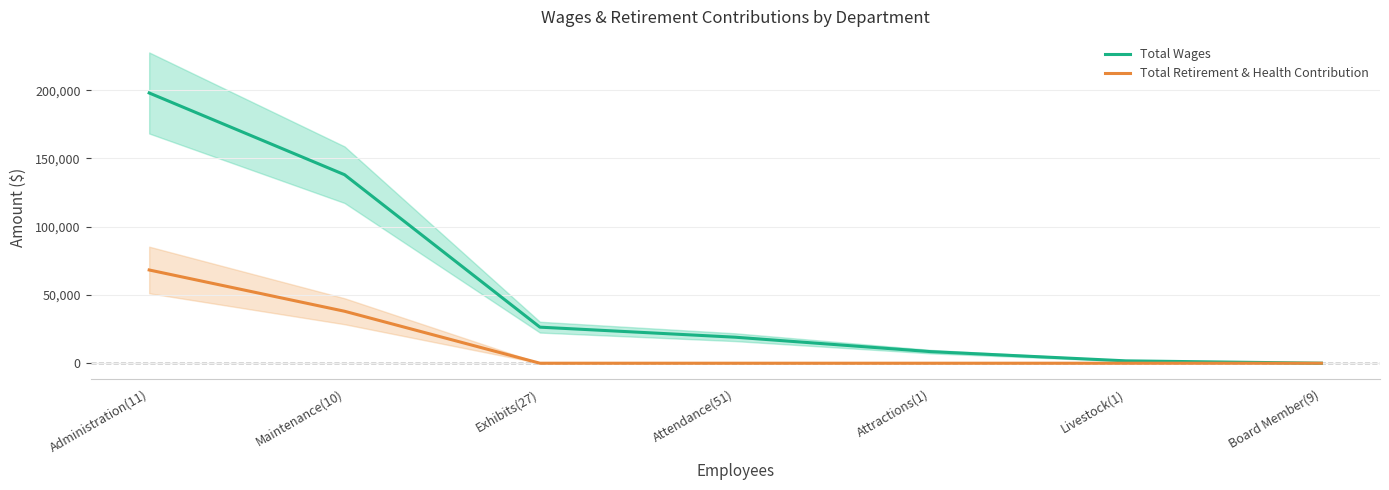

What is the difference between the Total Wages values at Maintenance(10) and Exhibits(27)?

111695